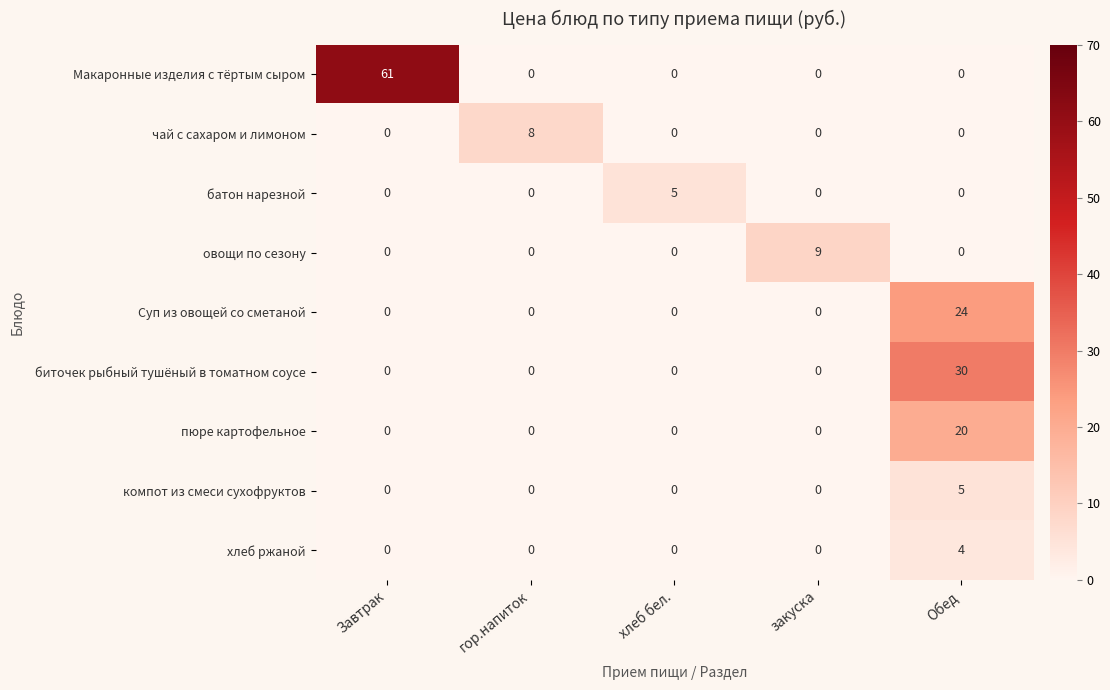

What is the greatest value displayed?

61